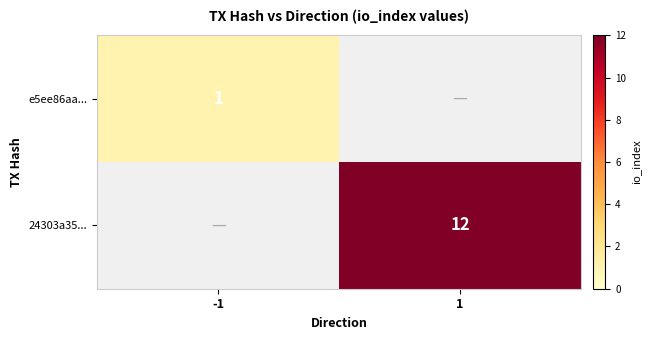

Which label corresponds to the smallest value in the chart?

1